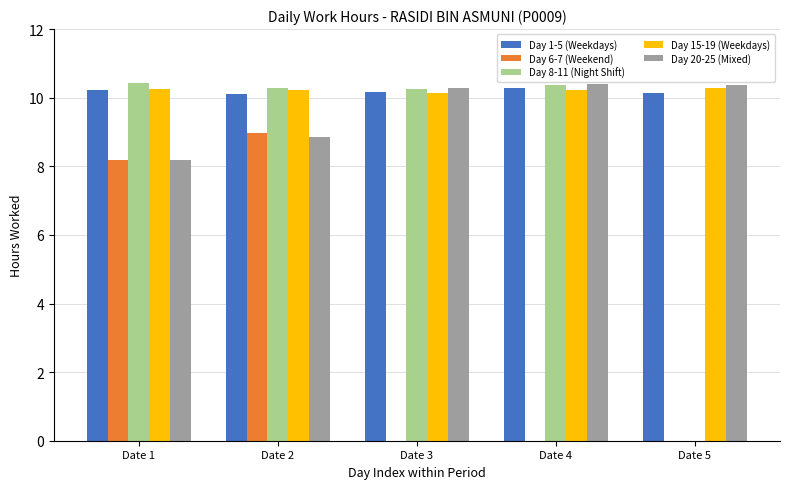

What is the sum of the Day 1-5 (Weekdays) values at Date 4 and Date 1?

20.5